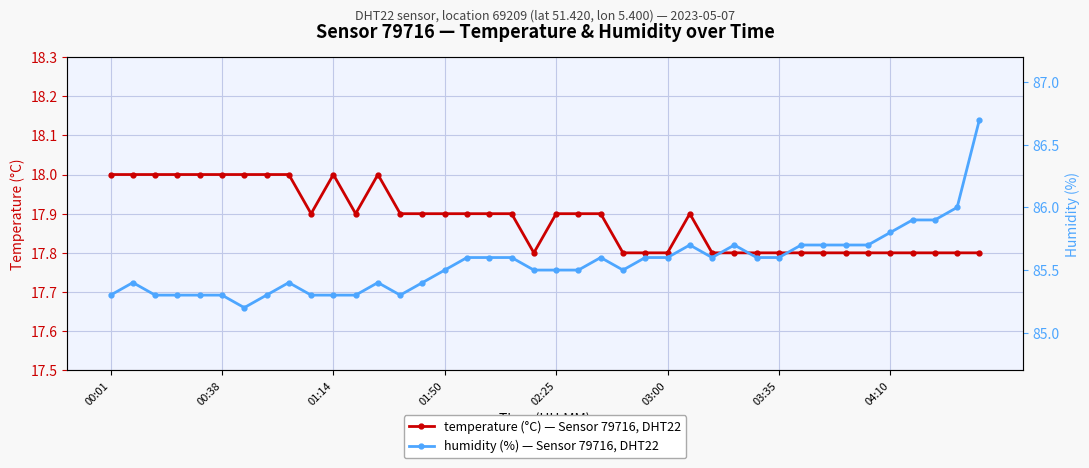

Rank the series by their average value, from highest to lowest.

humidity, temperature